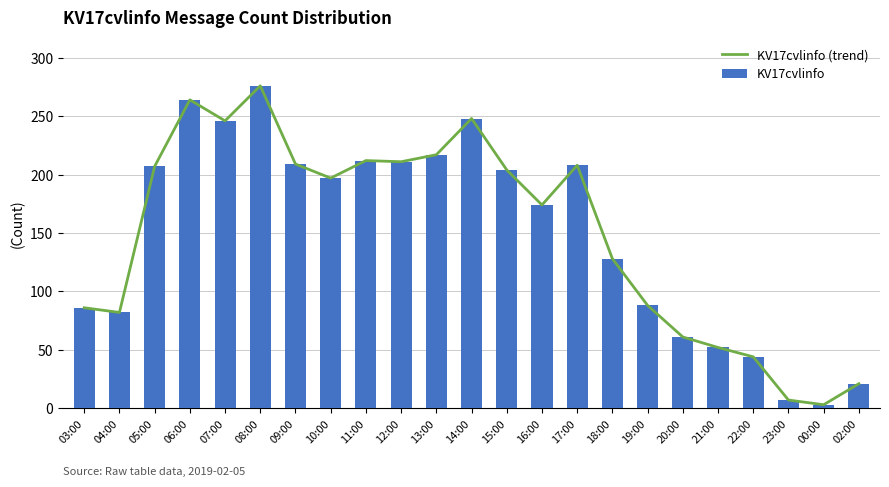

What is the average value of the KV17cvlinfo series?

150